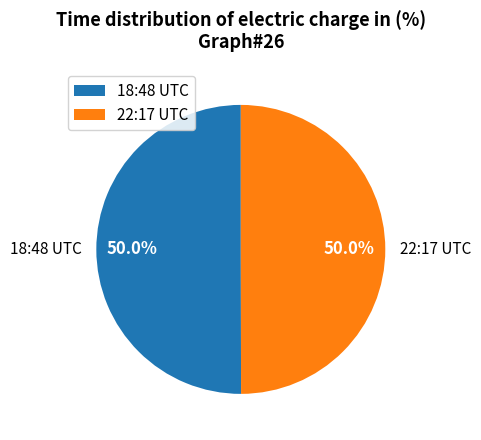

What is the ratio of the value at 22:17 UTC to the value at 18:48 UTC?

1.0